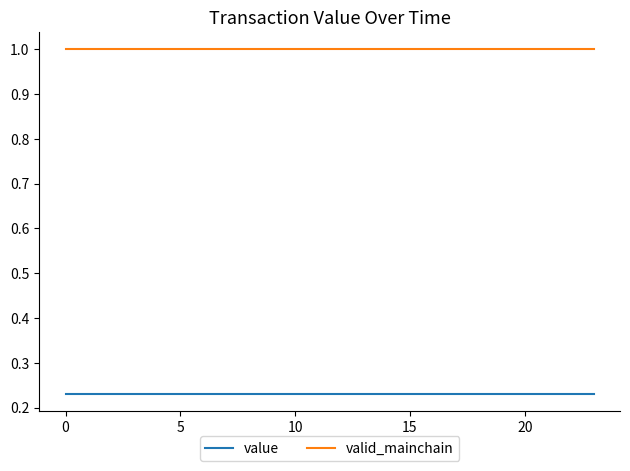

What is the average value of the valid_mainchain series?

1.0